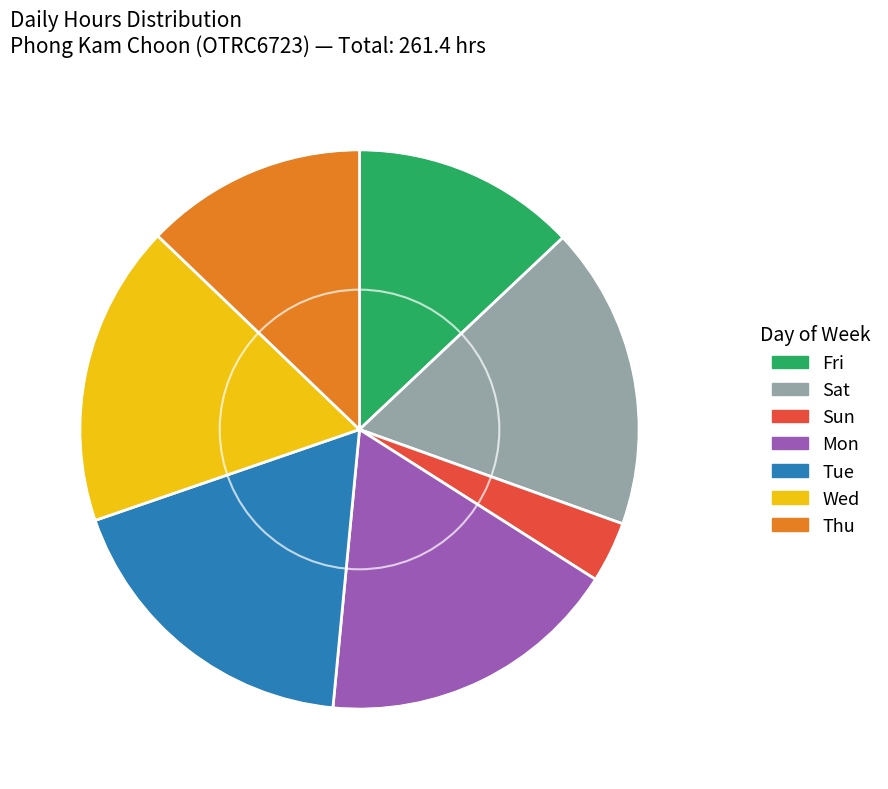

Does any single category account for the majority?

No